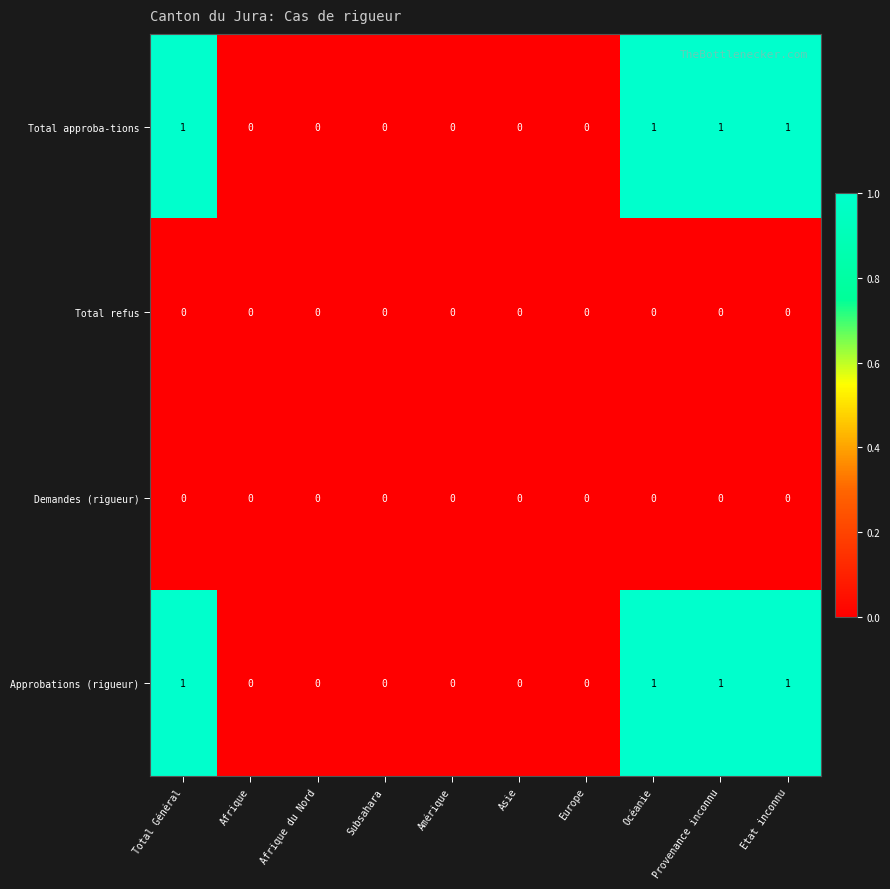

The Total approba-tions series shows 1 at Provenance inconnu. True or false?

True